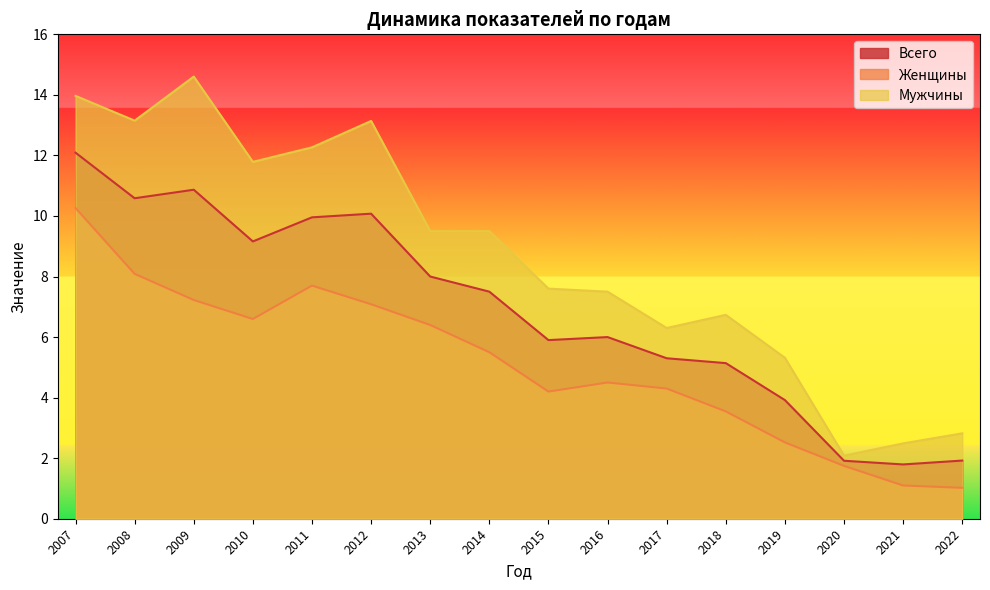

What is the difference between the maximum and minimum values in the Женщины series?

9.2